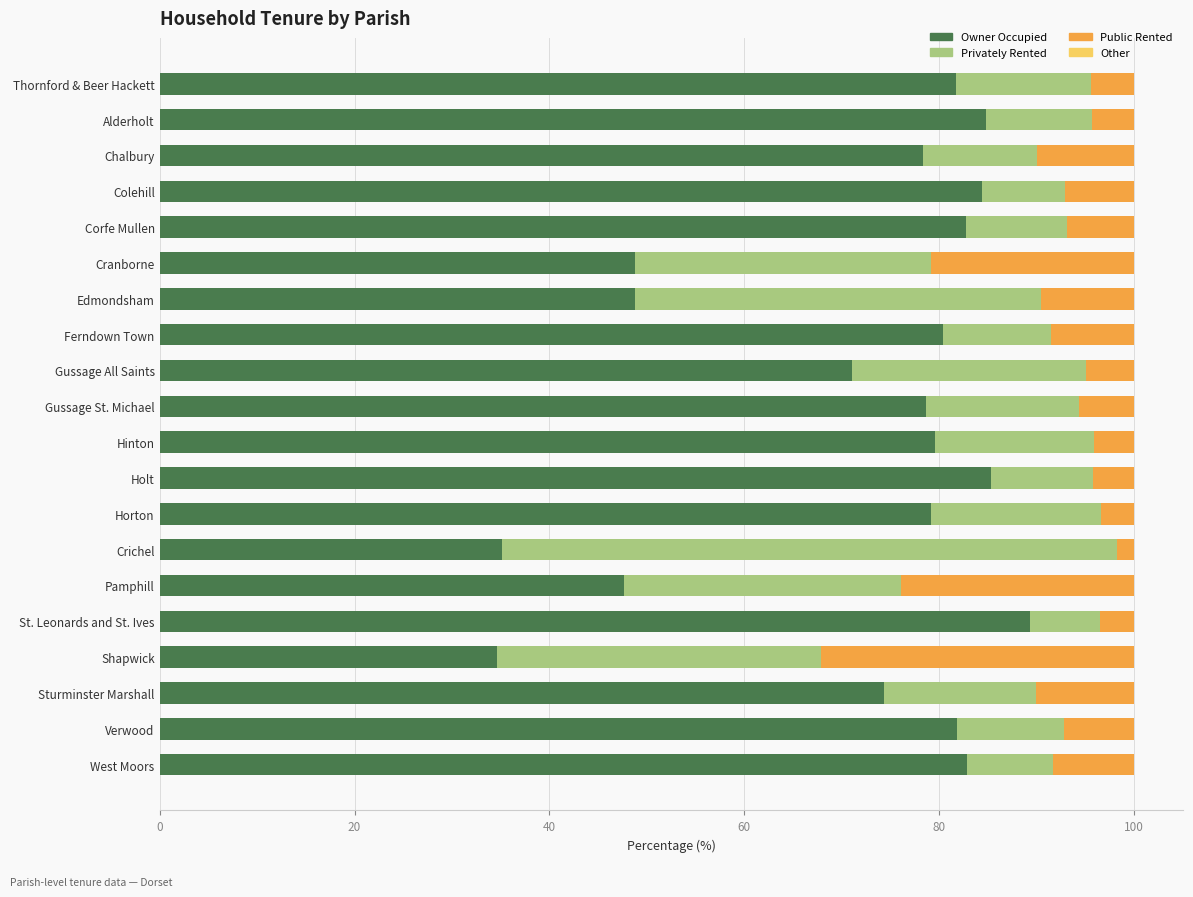

Where is Owner Occupied nearest to the value 61?

Gussage All Saints